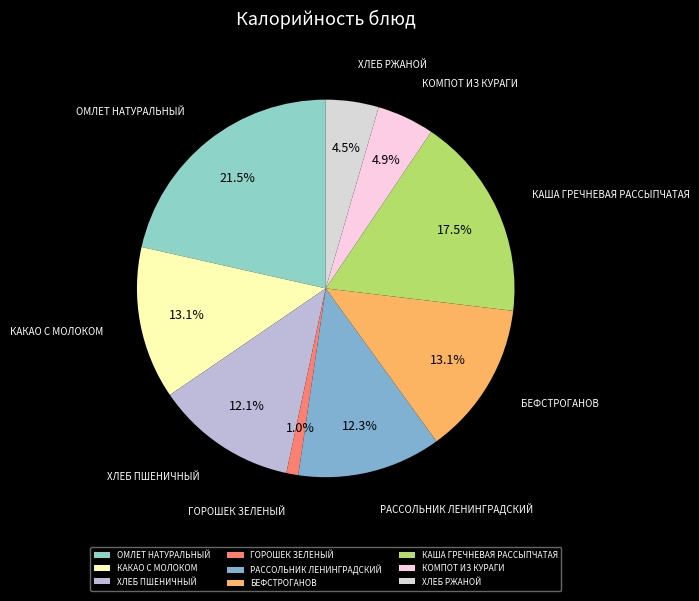

Count the number of slices in the pie.

9